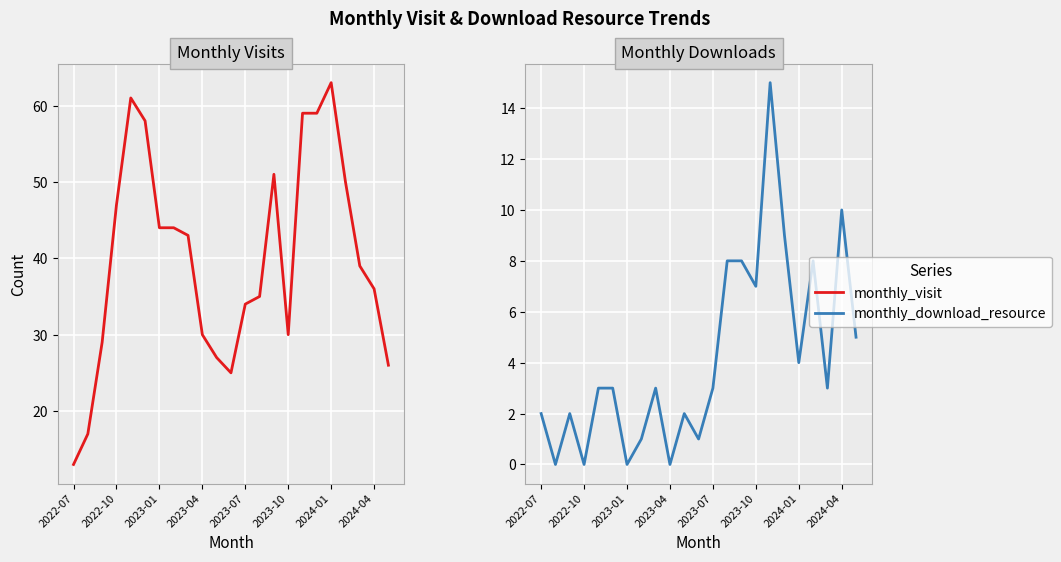

Reading left to right, transcribe all the data shown in this chart.

monthly_visit: 13	17	29	47	61	58	44	44	43	30	27	25	34	35	51	30	59	59	63	50	39	36	26
monthly_download_resource: 2	0	2	0	3	3	0	1	3	0	2	1	3	8	8	7	15	9	4	8	3	10	5